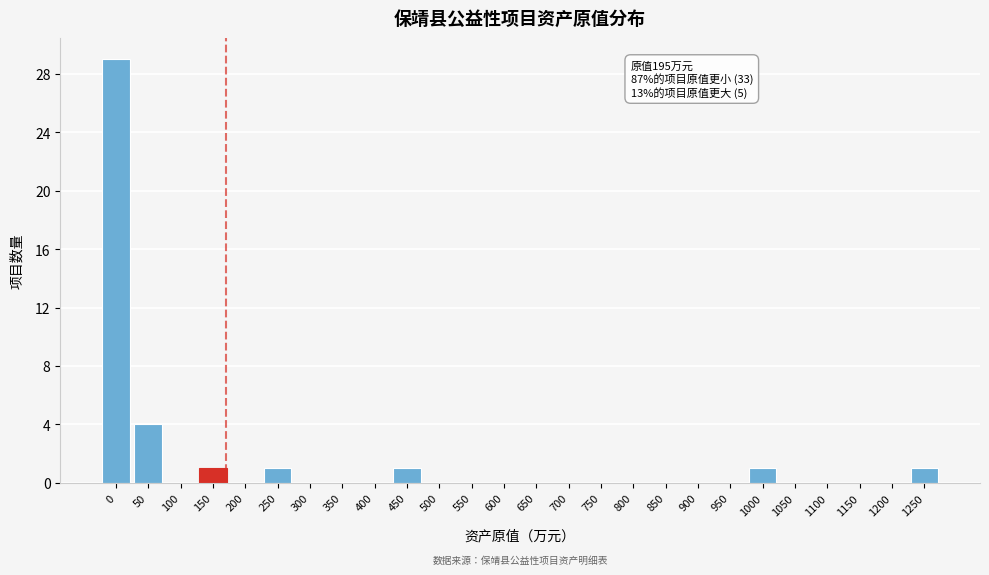

Reading right to left, transcribe all the data shown in this chart.

1250=1	1200=0	1150=0	1100=0	1050=0	1000=1	950=0	900=0	850=0	800=0	750=0	700=0	650=0	600=0	550=0	500=0	450=1	400=0	350=0	300=0	250=1	200=0	150=1	100=0	50=4	0=29